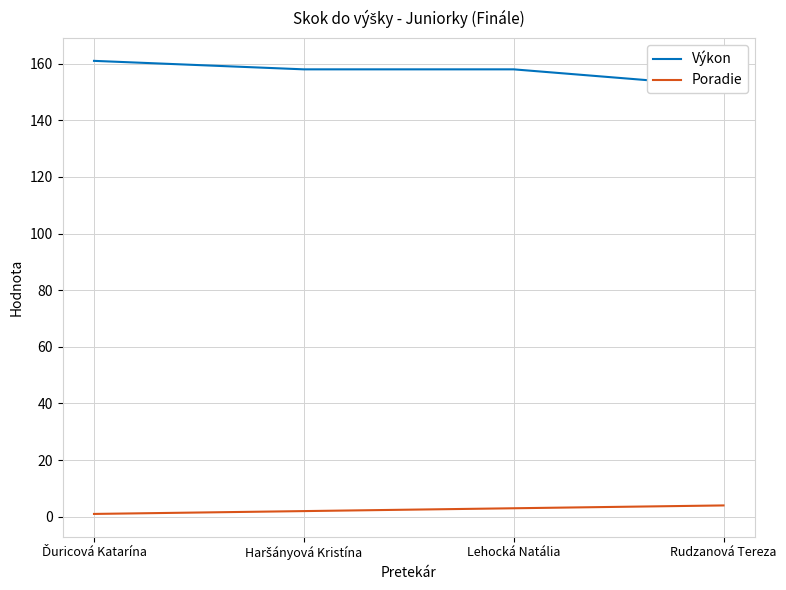

What is the difference between the Poradie values at Haršányová Kristína and Rudzanová Tereza?

2